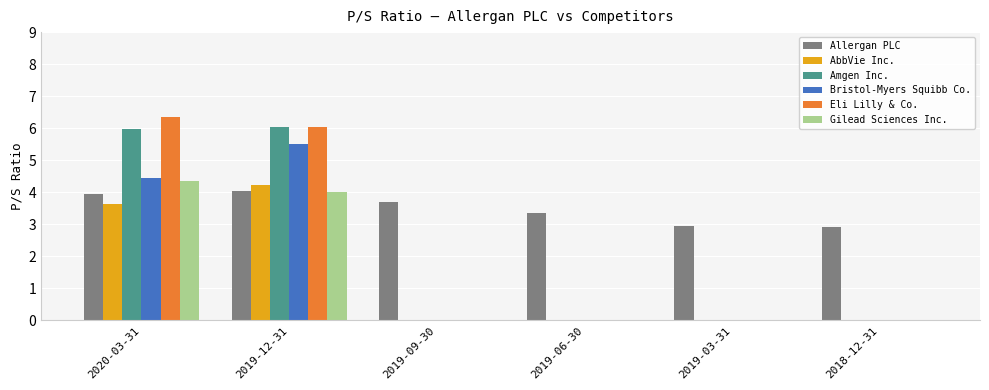

Count the number of categories in the chart.

6